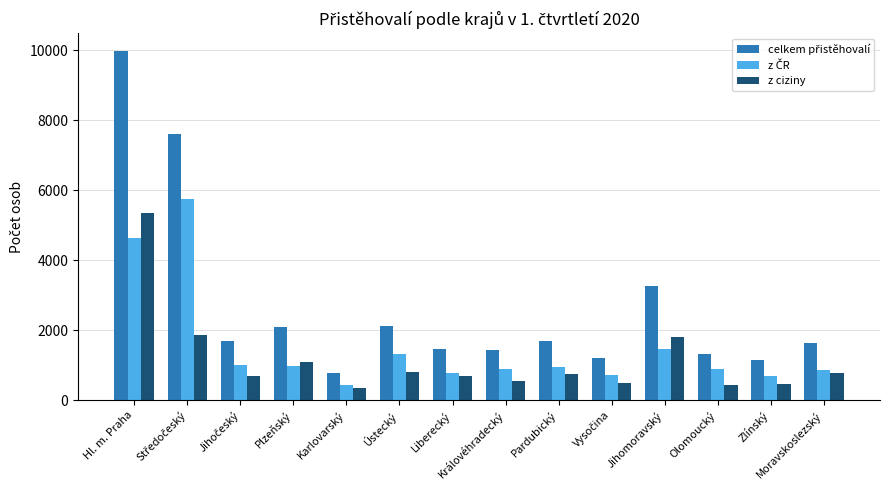

Count the number of data series in this chart.

3